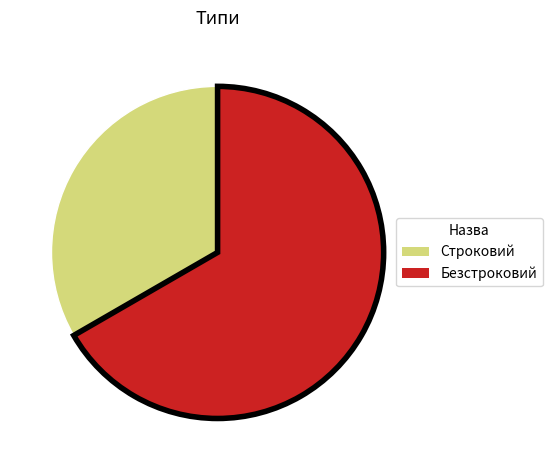

Do Безстроковий and Строковий together represent more than half of the pie?

Yes